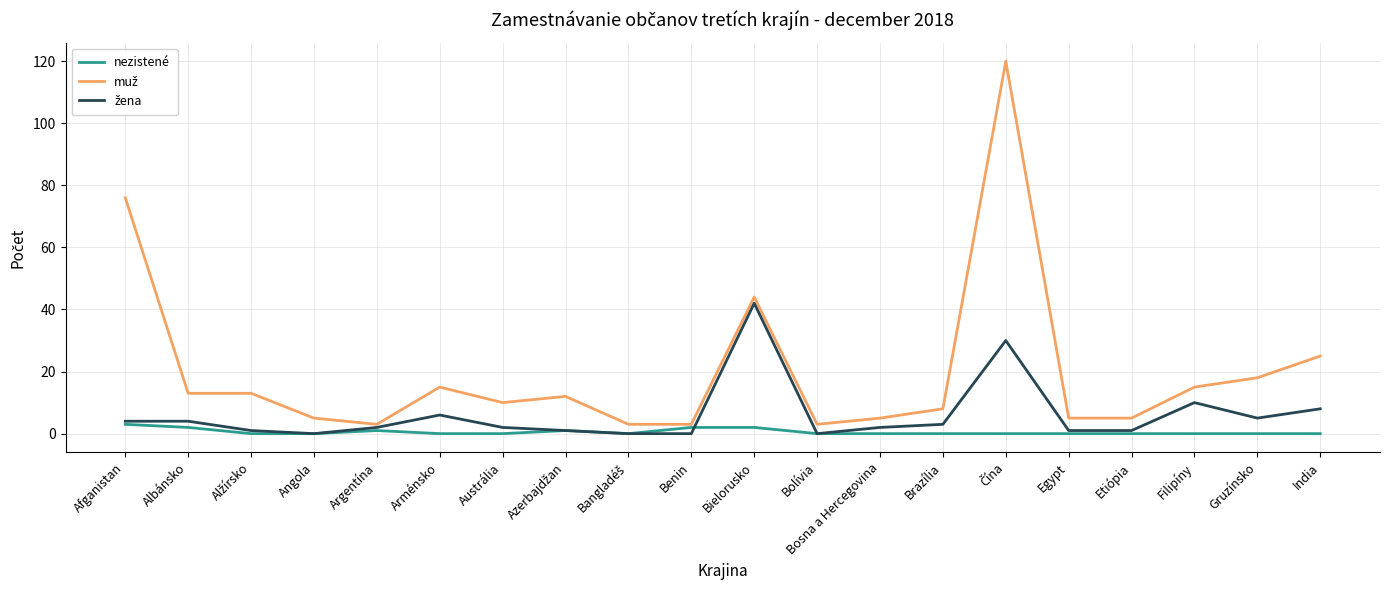

Is it true that nezistené equals 0 at Bolívia?

True